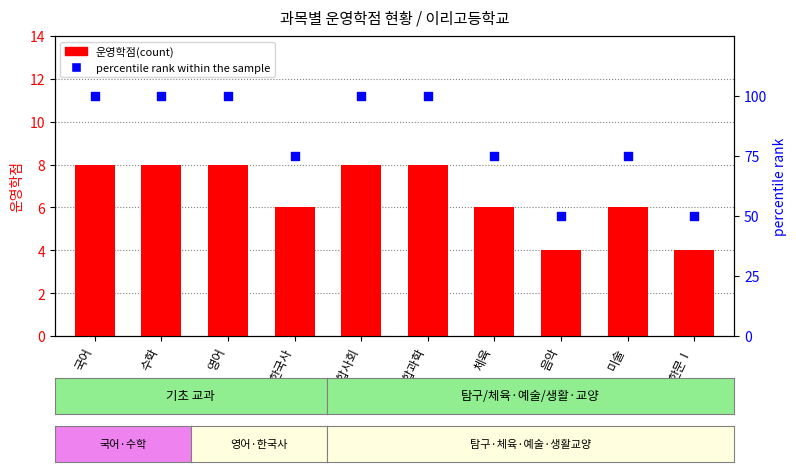

At how many categories does at least one series exceed 88?

5